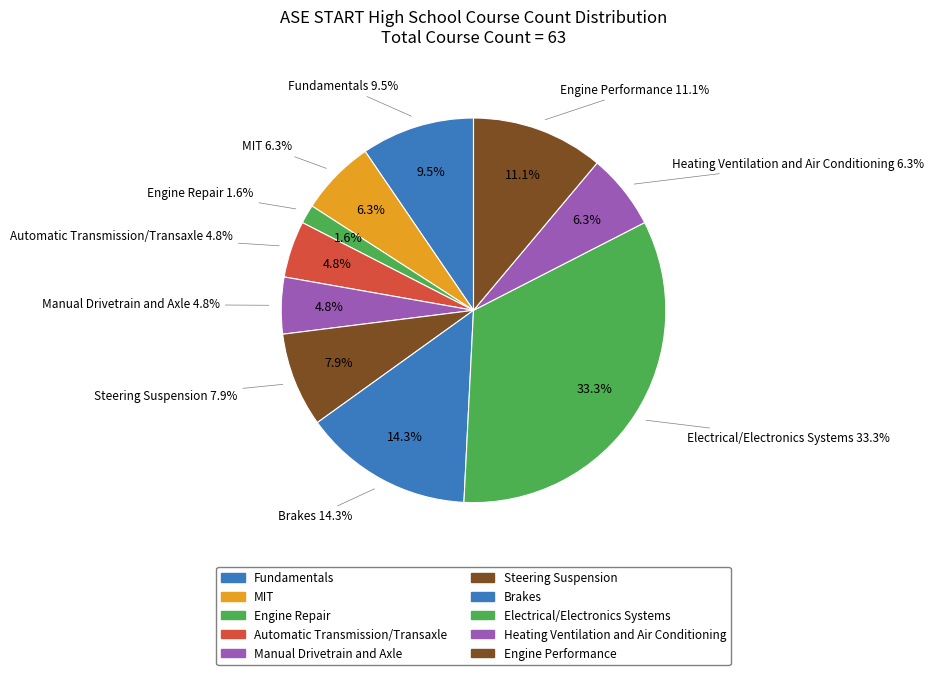

To the nearest percent, what is the combined percentage of Electrical/Electronics Systems and Automatic Transmission/Transaxle?

38%